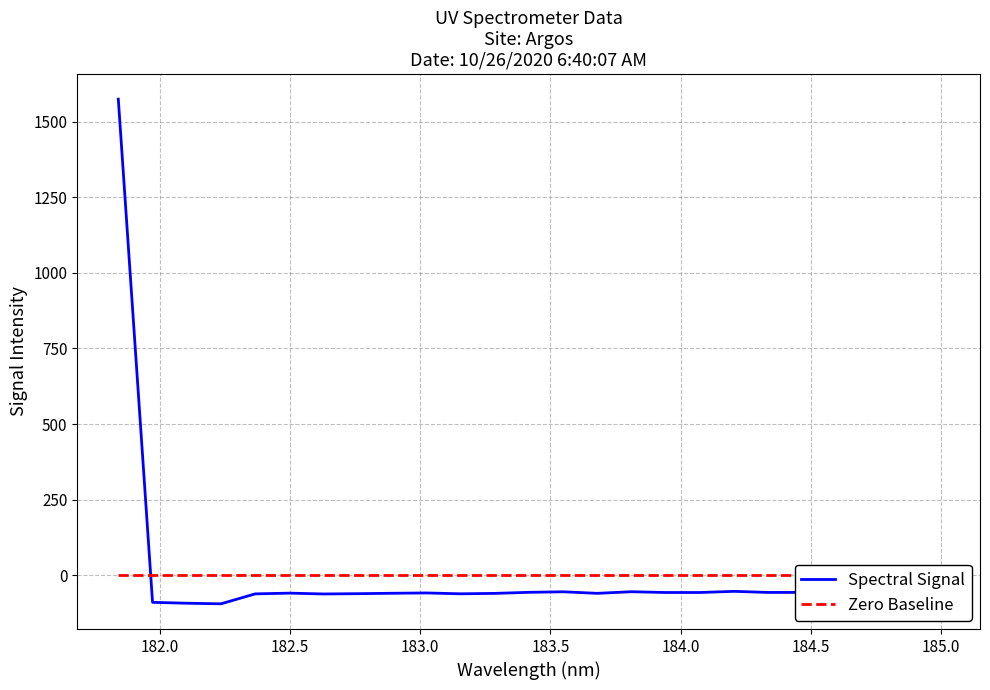

What is the difference between the maximum and second lowest values?

1666.3